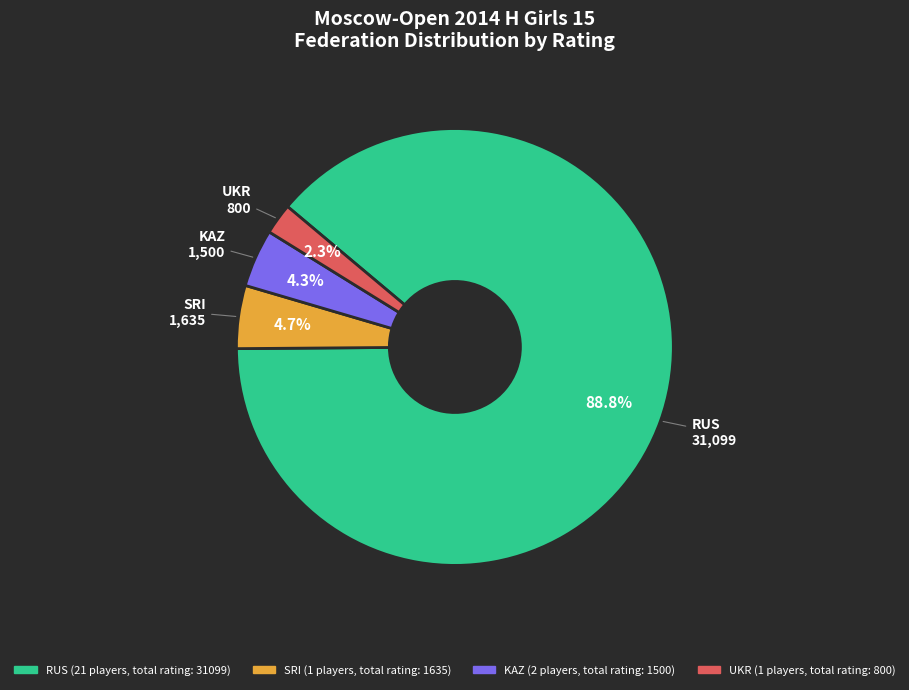

Is there a majority slice in this chart?

Yes